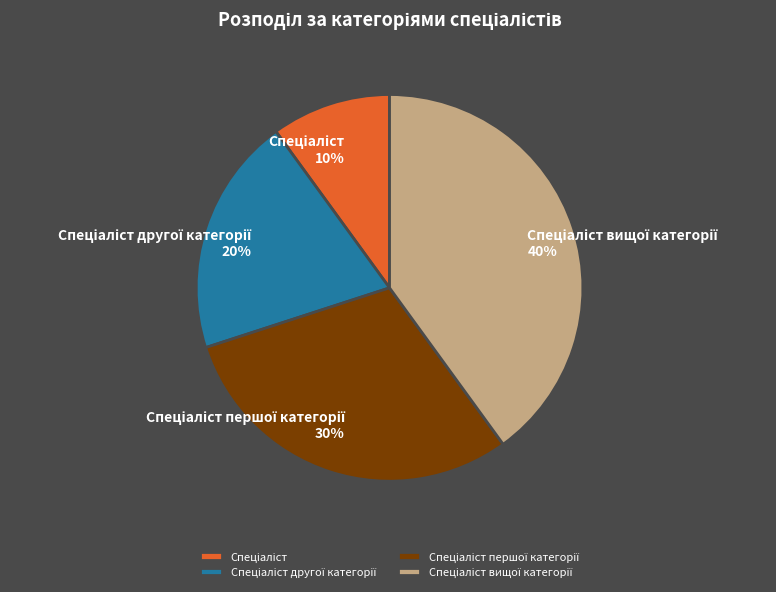

Count the number of slices in the pie.

4